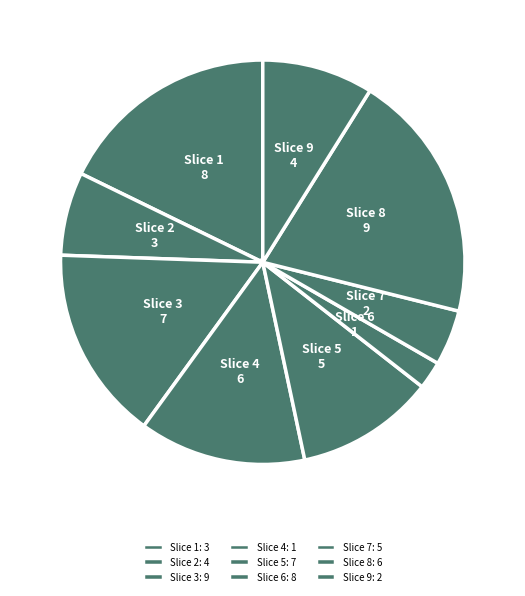

How many slices are in this pie chart?

9